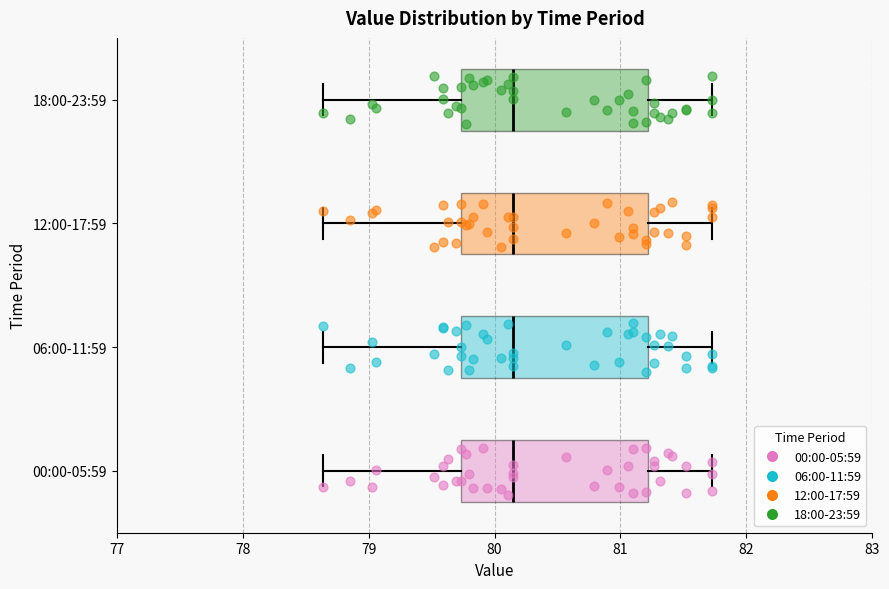

Reading bottom to top, read every box against the x-axis: the position of its median line, the range the box covers, and the ends of its whiskers. The values are not printed on the chart, so give them approximately, as read against the axis.

00:00-05:59: median 80.2, box 79.7 to 81.2, whiskers 78.6 to 81.7
06:00-11:59: median 80.2, box 79.7 to 81.2, whiskers 78.6 to 81.7
12:00-17:59: median 80.2, box 79.7 to 81.2, whiskers 78.6 to 81.7
18:00-23:59: median 80.2, box 79.7 to 81.2, whiskers 78.6 to 81.7